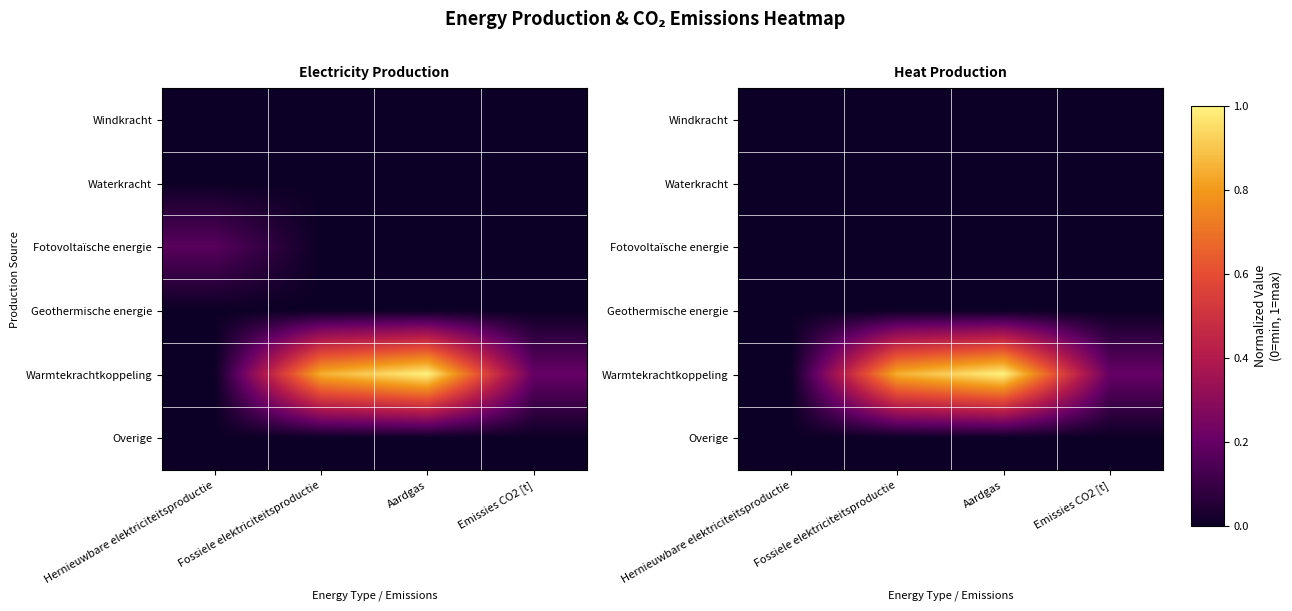

At which label does Overige reach its minimum?

Hernieuwbare elektriciteitsproductie